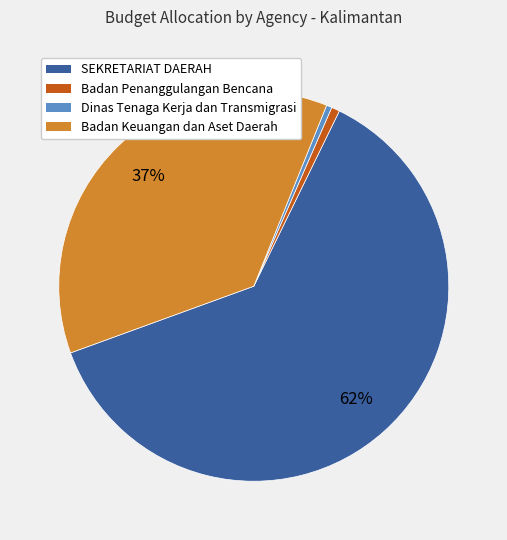

To the nearest percent, what is the average slice percentage?

25%